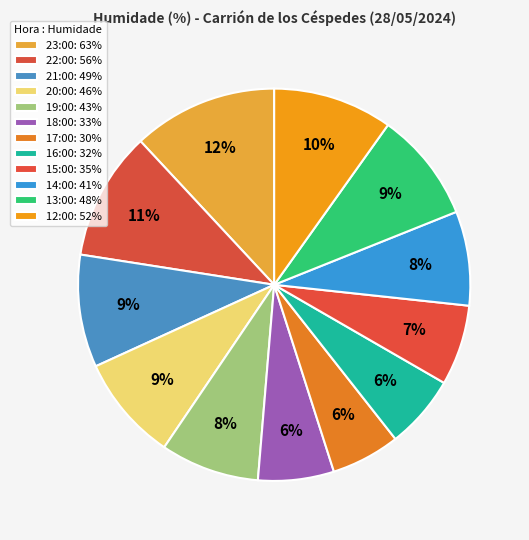

What is the smallest slice in the pie chart?

17:00